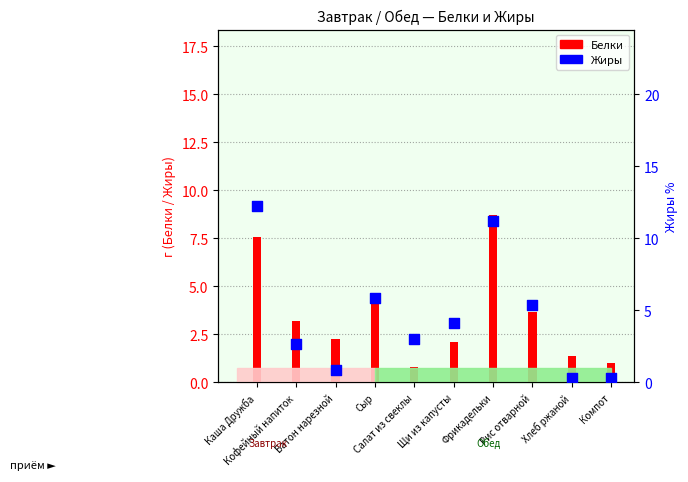

Which series reaches the maximum Y coordinate?

Жиры